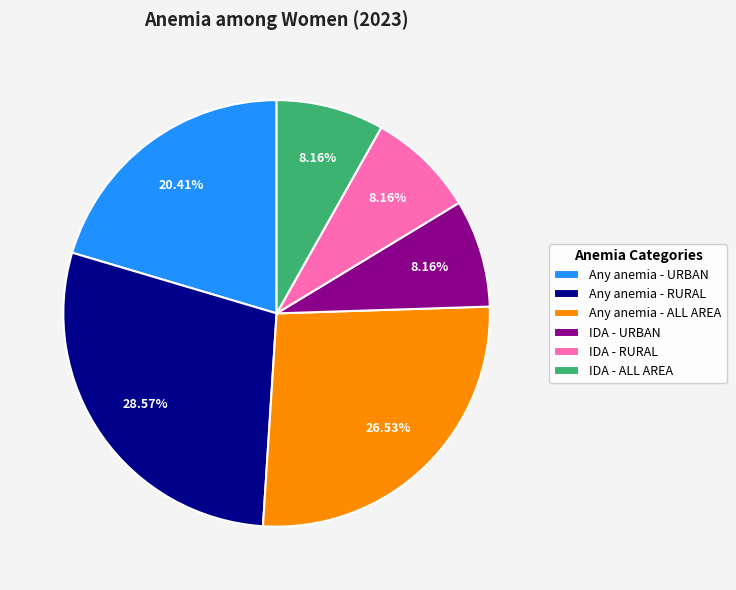

Approximately how many times larger is the value at IDA - RURAL compared to Any anemia - RURAL?

0.3